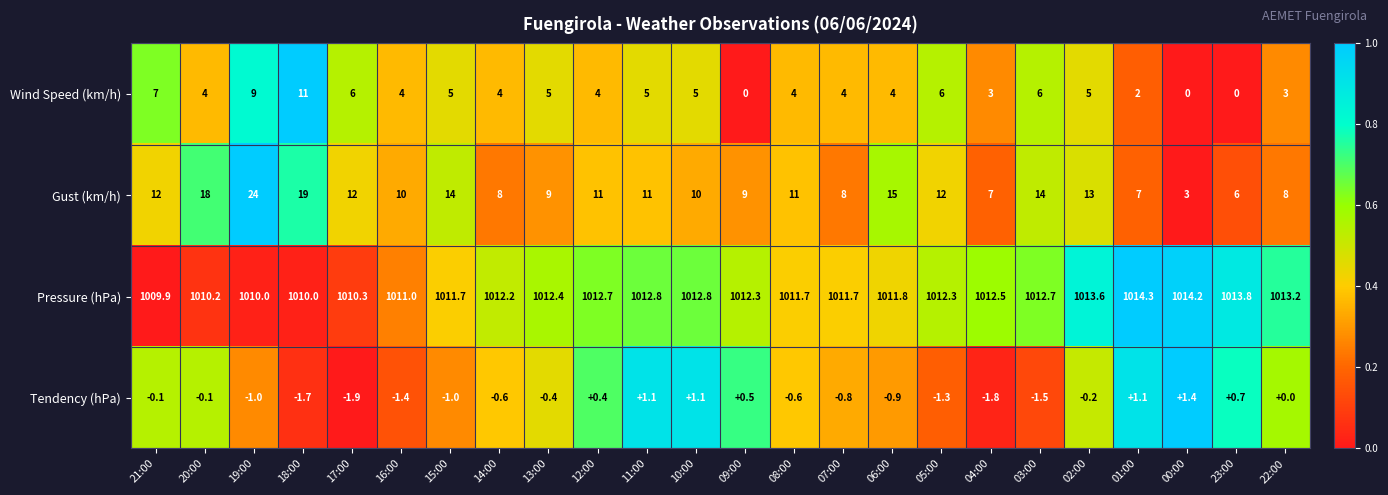

Which series has the widest spread of values?

Gust (km/h)